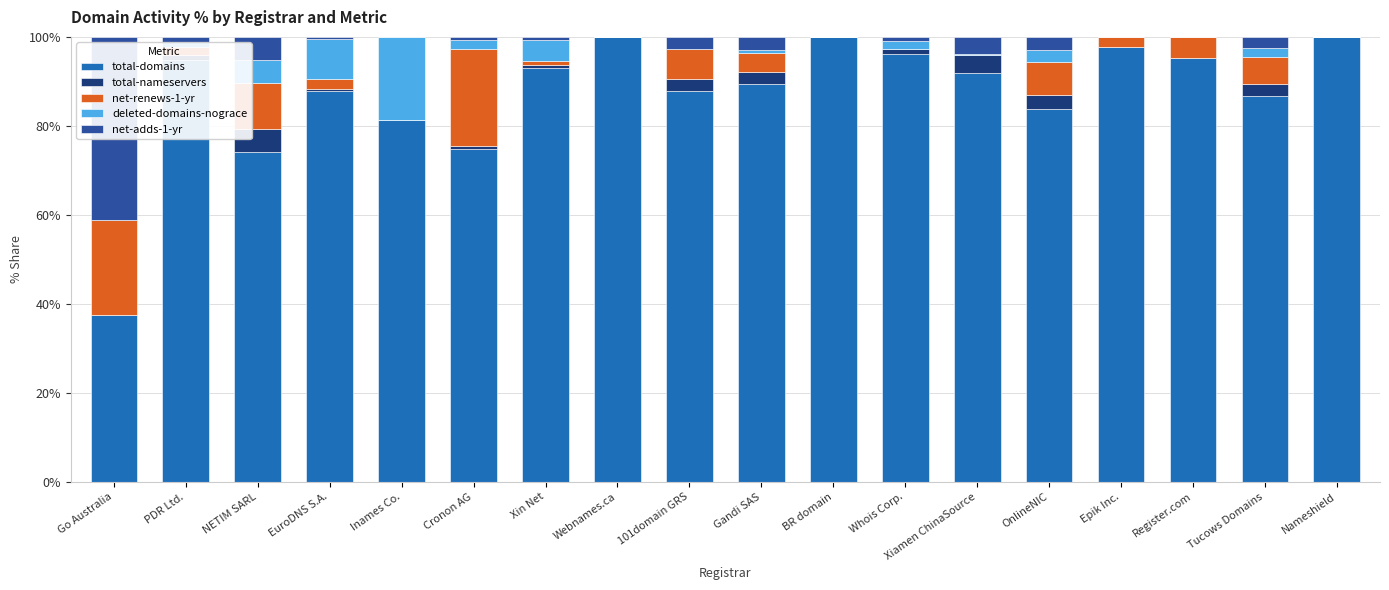

How many distinct data groups are displayed?

5